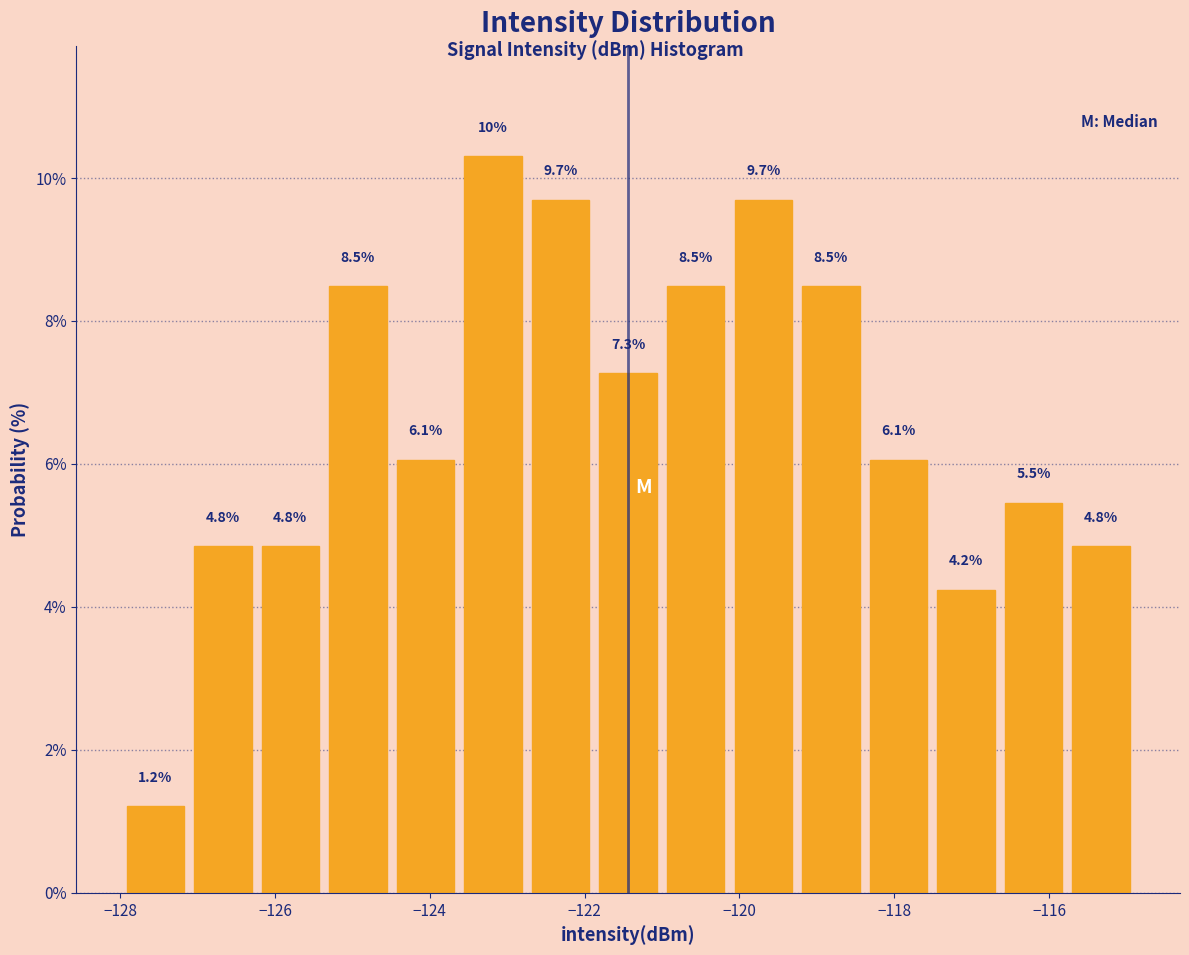

Which range on the x-axis has the tallest bar?

-123.6 to -122.8